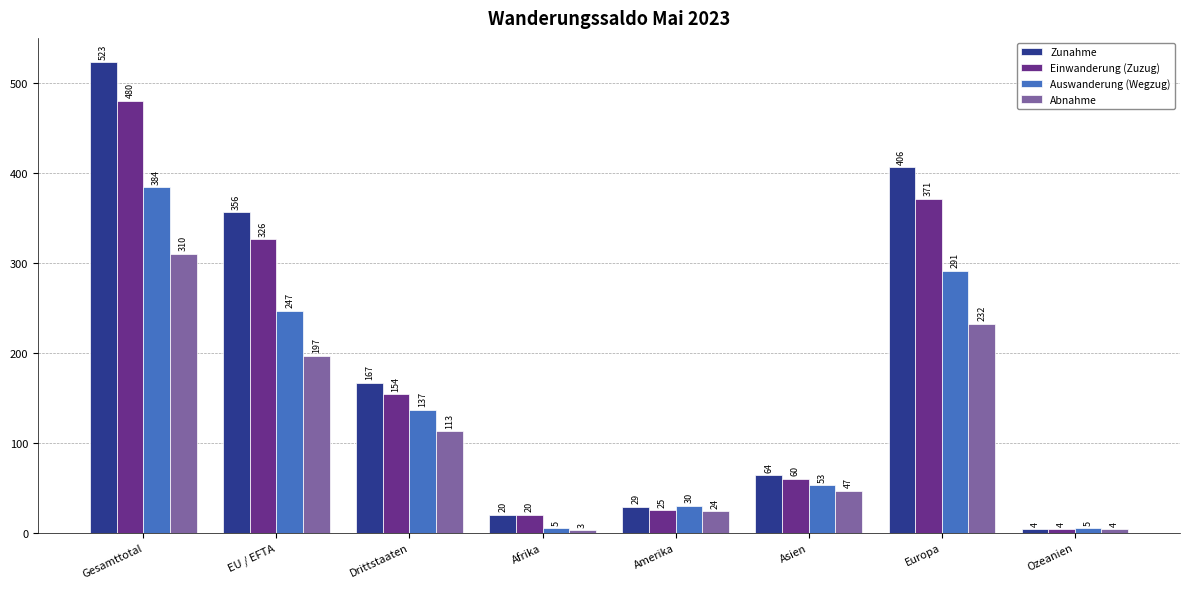

Rank the series at Amerika from highest to lowest value.

Auswanderung (Wegzug), Zunahme, Einwanderung (Zuzug), Abnahme